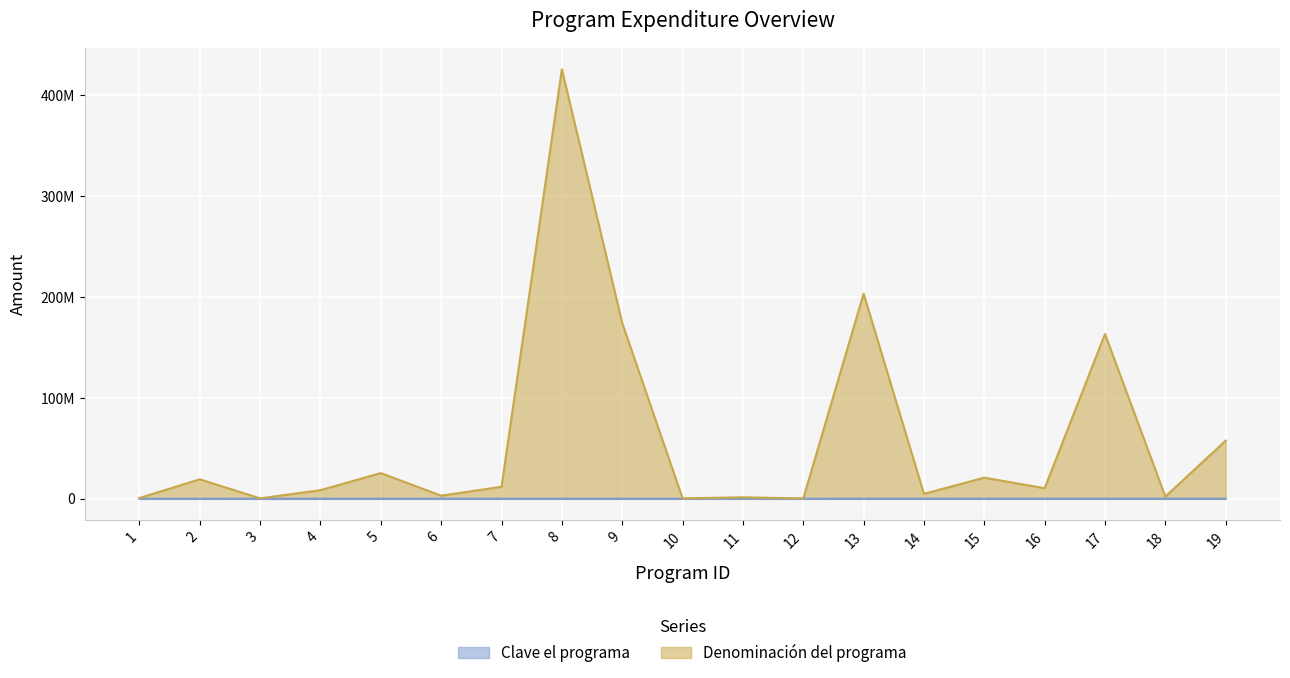

Reading left to right, list all the values displayed in this chart.

Clave el programa: 1=124201	2=131204	3=135208	4=171201	5=171201	6=172204	7=182207	8=185201	9=185201	10=185202	11=185203	12=185209	13=211203	14=211203	15=213206	16=213206	17=215207	18=215207	19=215208
Denominación del programa: 1=881930	2=19375000	3=506676	4=8650217	5=25561039	6=3178204	7=11991071	8=425739785	9=174330791	10=519986	11=1590741	12=406376	13=203374812	14=5000000	15=21033468	16=10550000	17=163385315	18=2286809	19=57704985